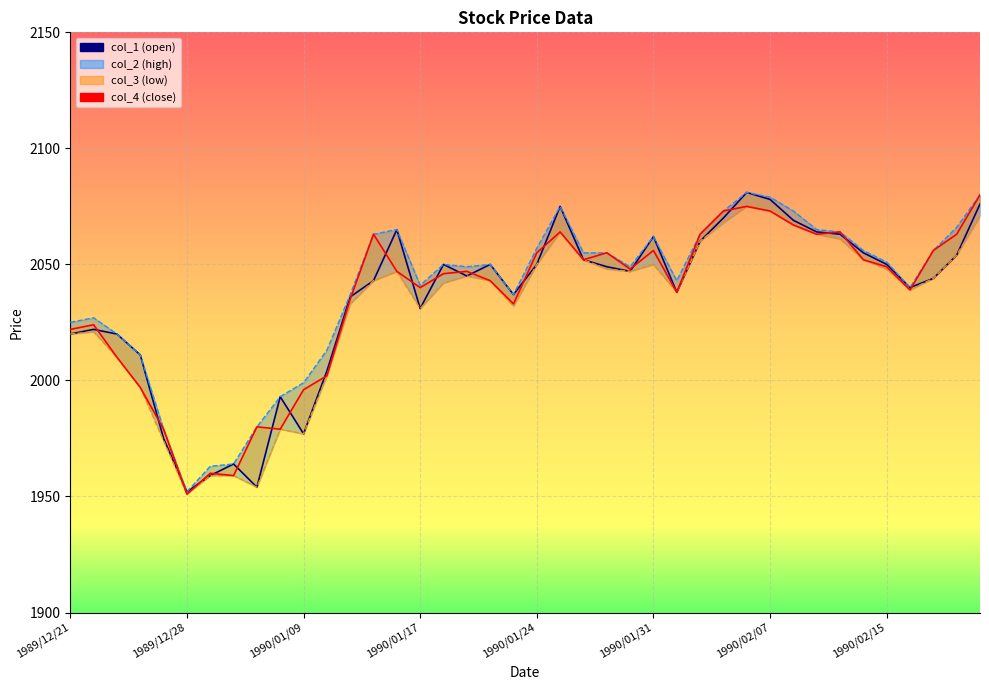

What is the sum of all col_3 values?

81398